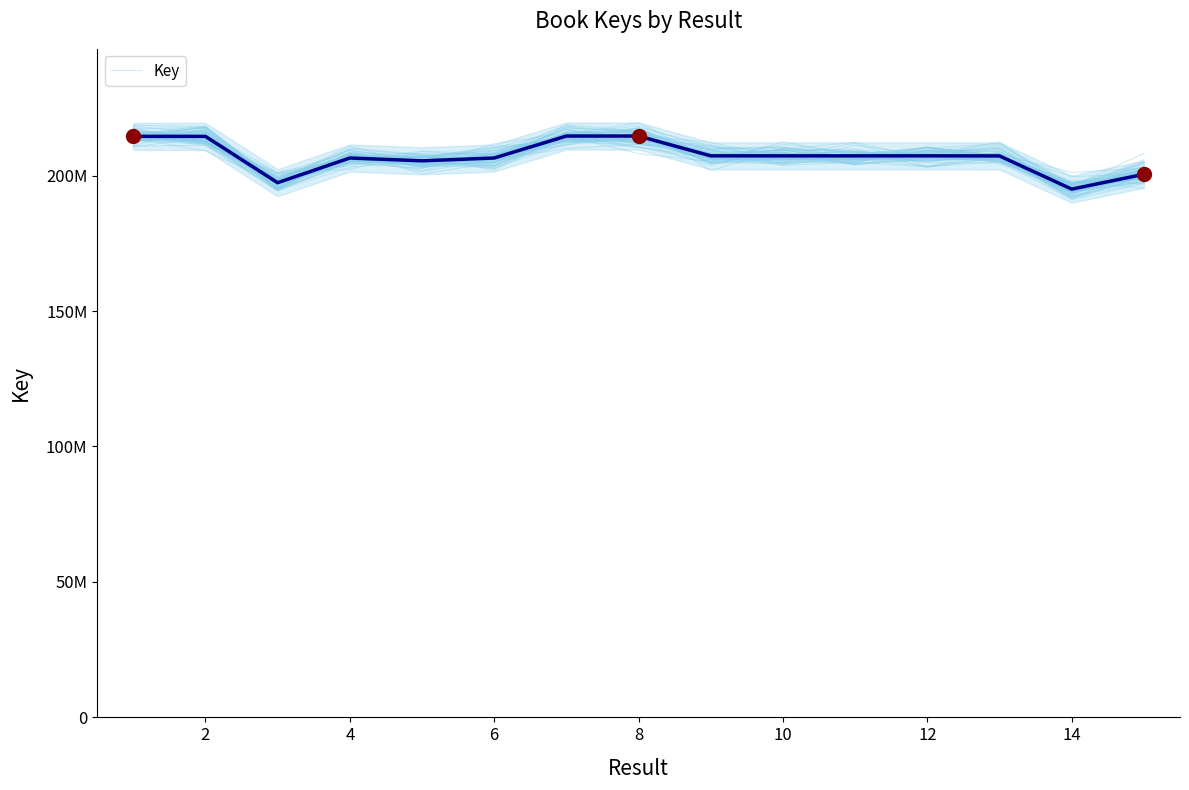

What is the change in value from 4 to 10?

+795821